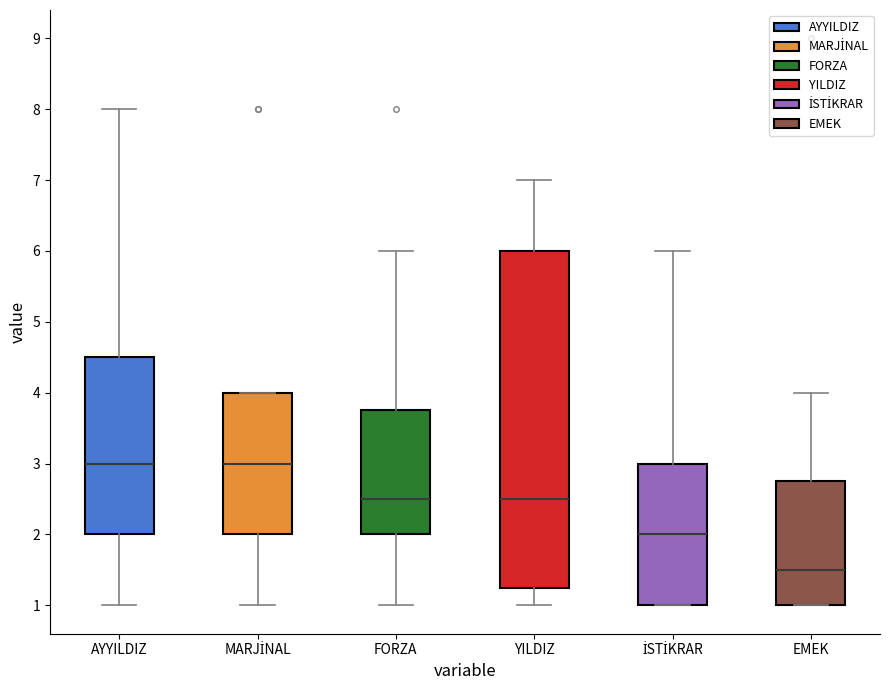

Comparing the boxes themselves (not the whiskers), which one is the tallest?

YILDIZ